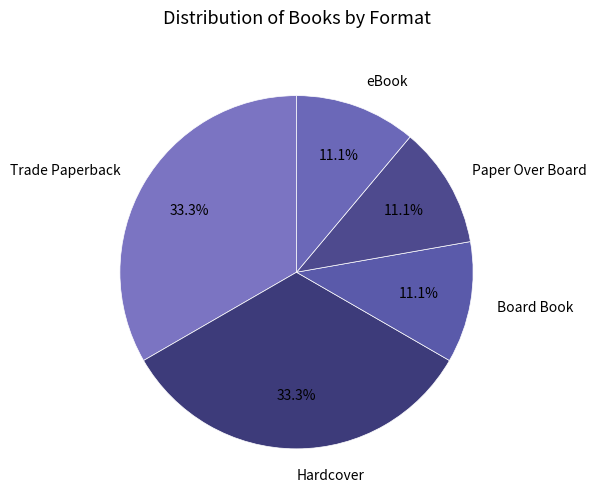

How many segments does this pie chart have?

5